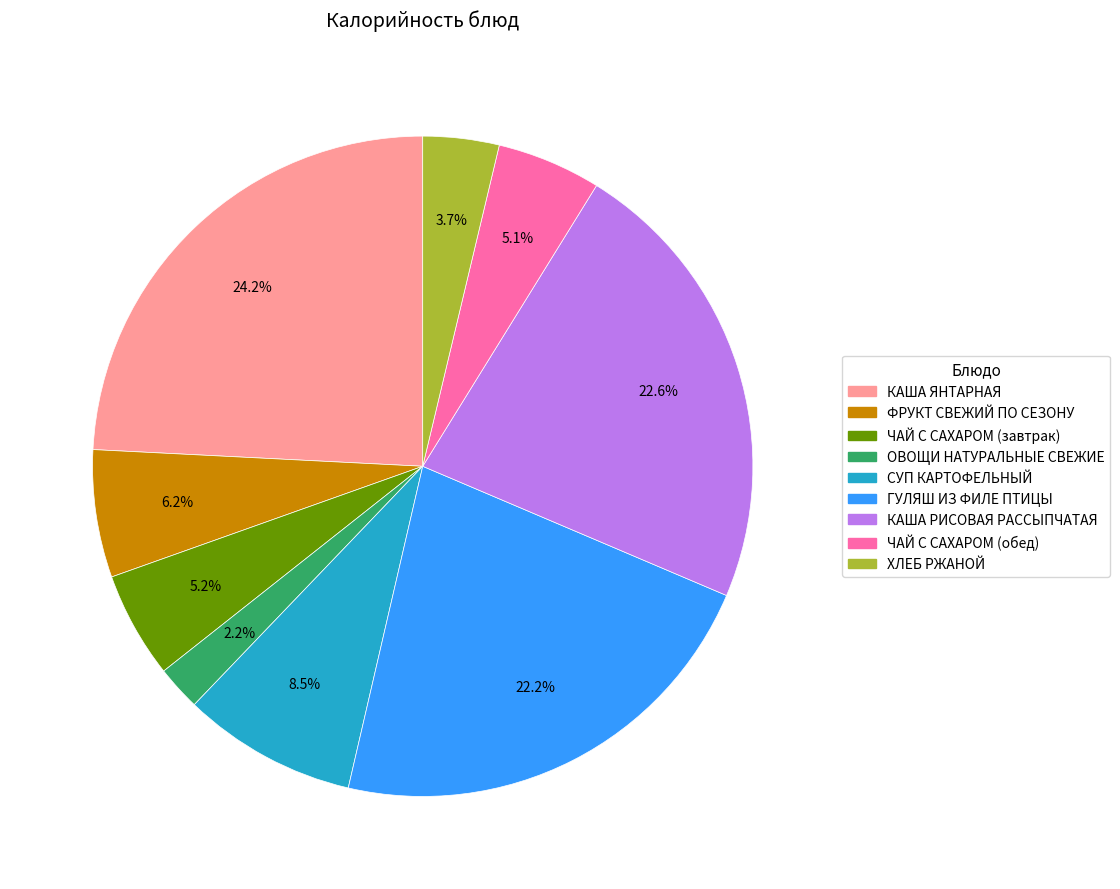

What is the total percentage of ЧАЙ С САХАРОМ (завтрак) and СУП КАРТОФЕЛЬНЫЙ?

13.7%